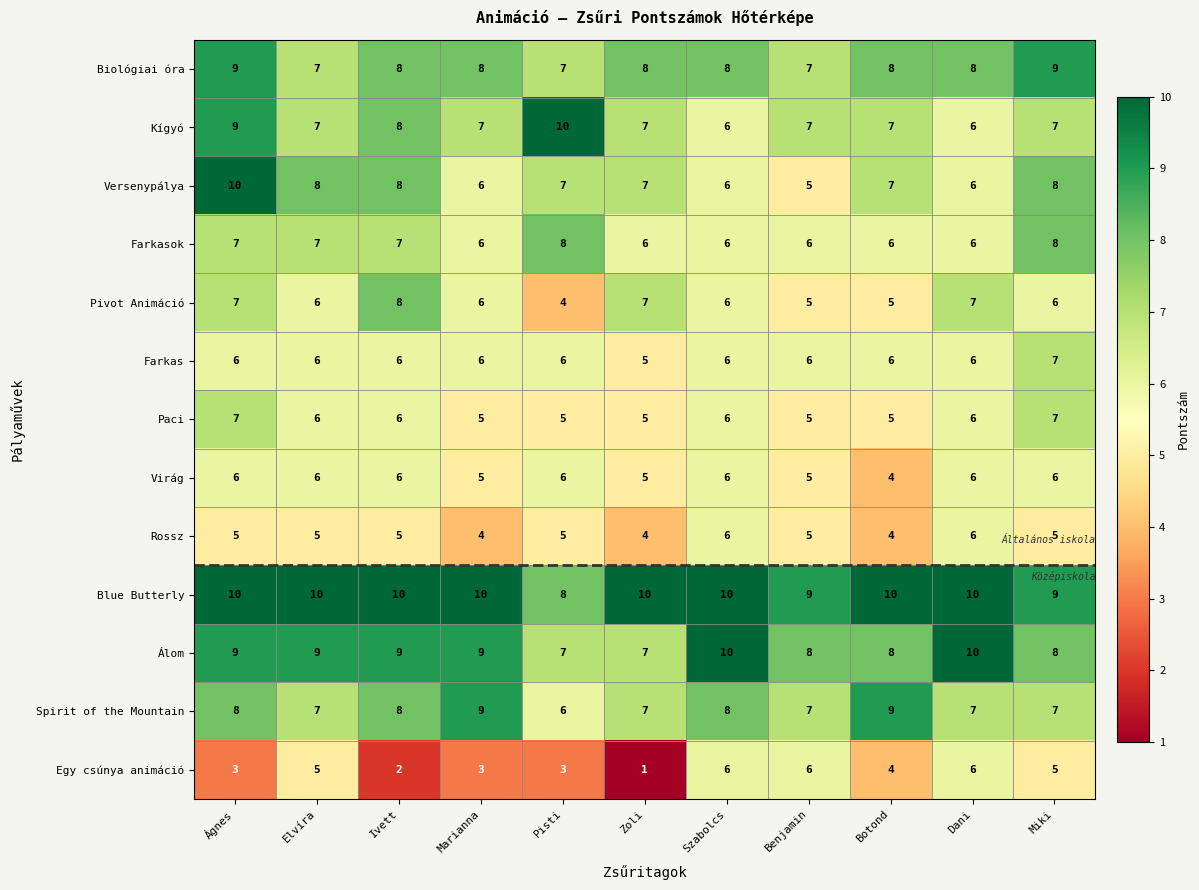

Which series has the largest total across all categories?

Blue Butterly